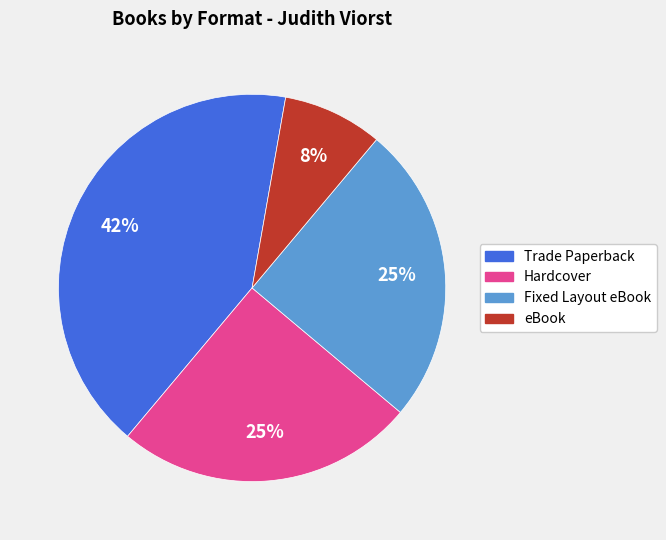

To the nearest percent, what portion does eBook represent?

8%